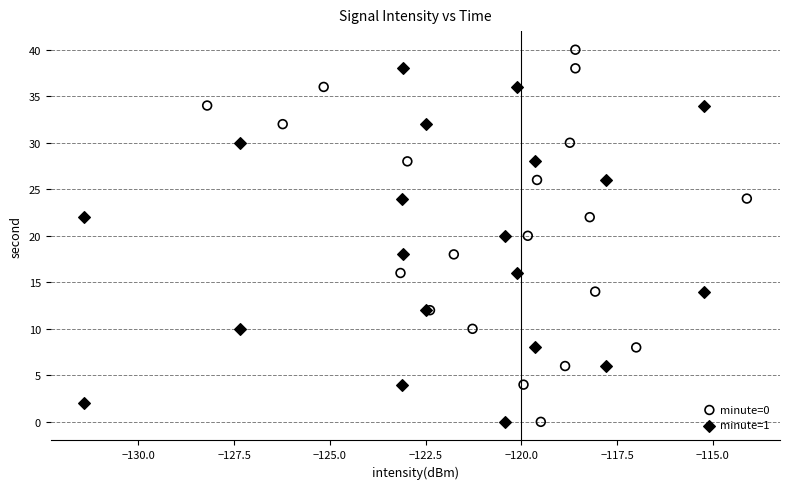

Which series has the widest spread of Y values?

minute=0